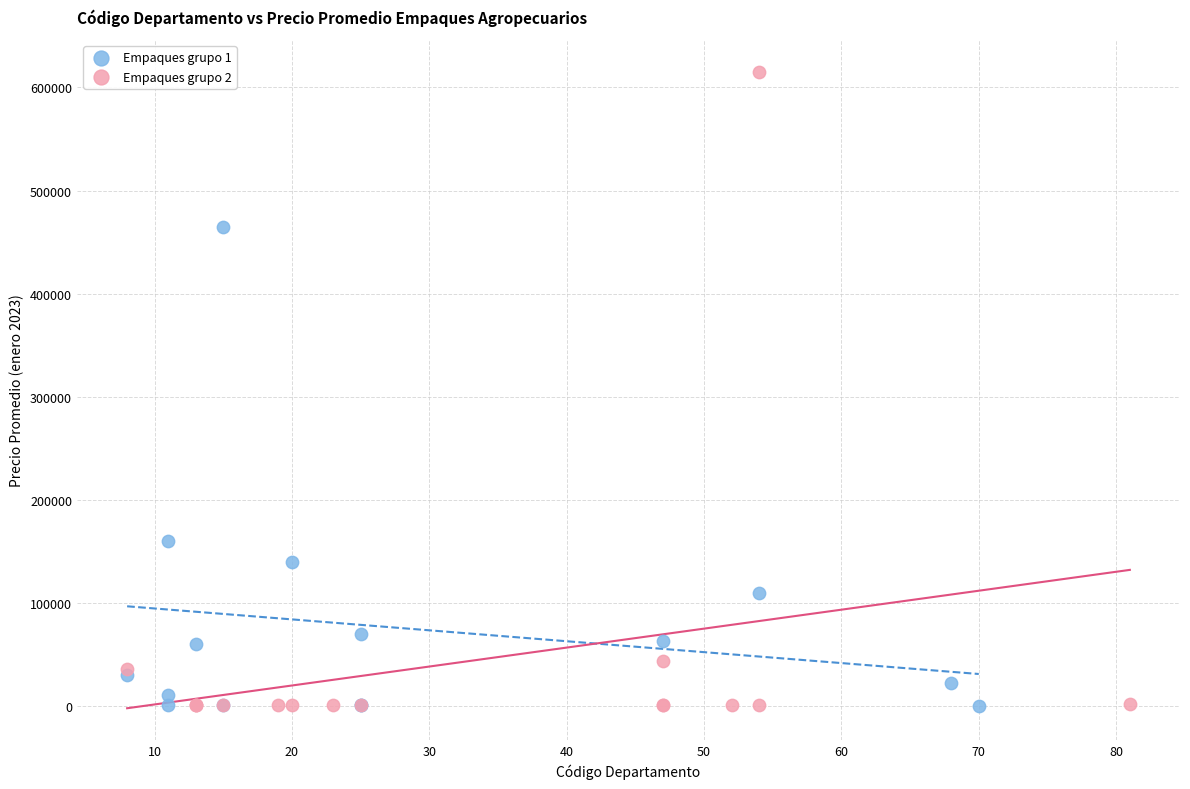

Which series has the widest spread of Y values?

Empaques grupo 2